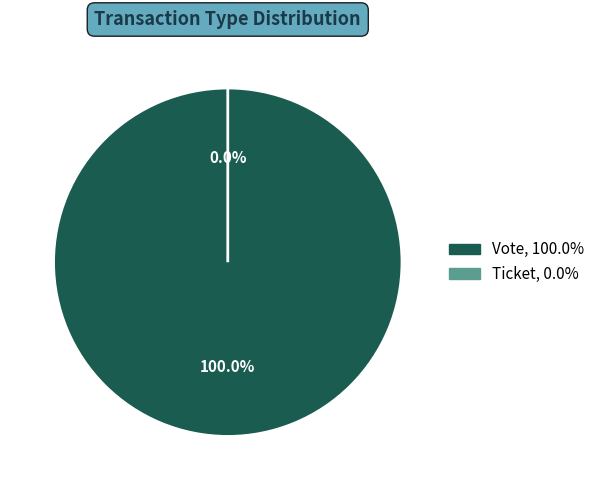

To the nearest percent, what is the difference between the largest and smallest slice percentages?

100%